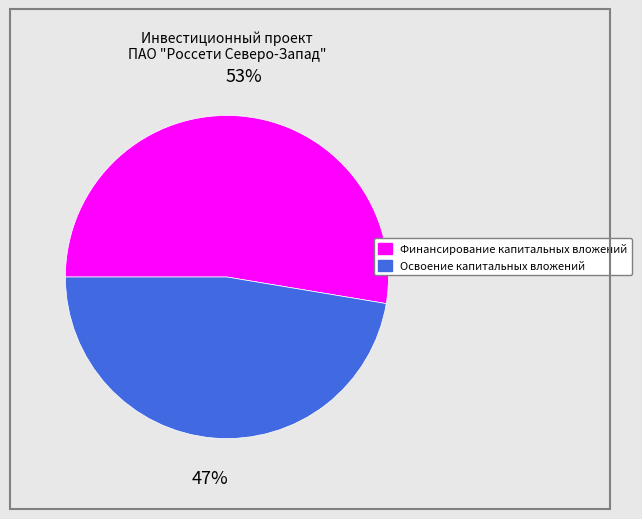

Which category has the smallest portion of the pie?

Освоение капитальных вложений